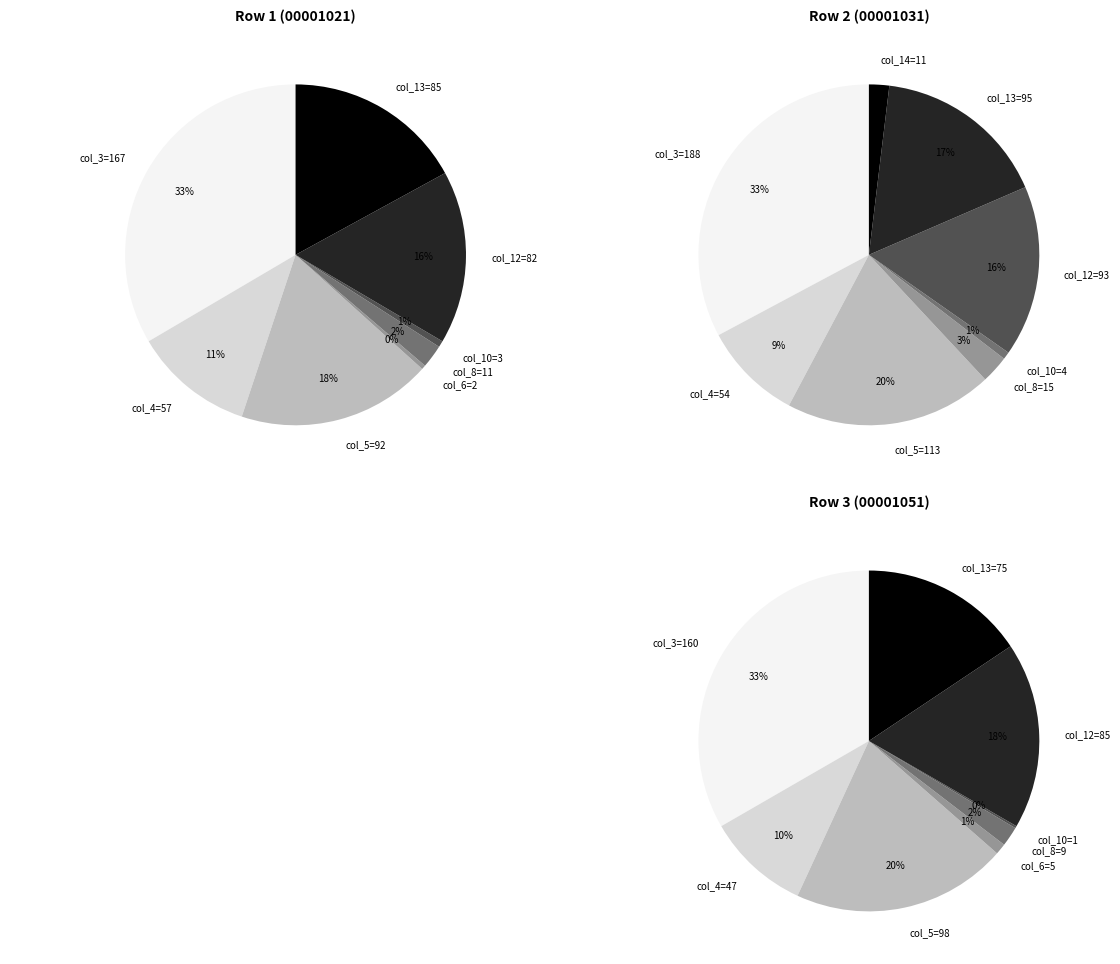

Count the number of slices in the pie.

8